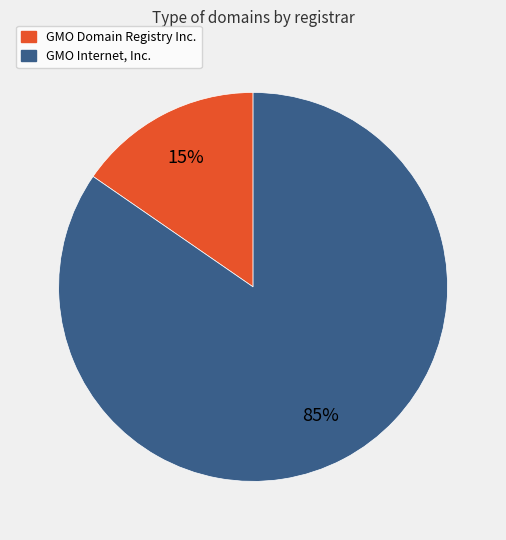

How many segments does this pie chart have?

2